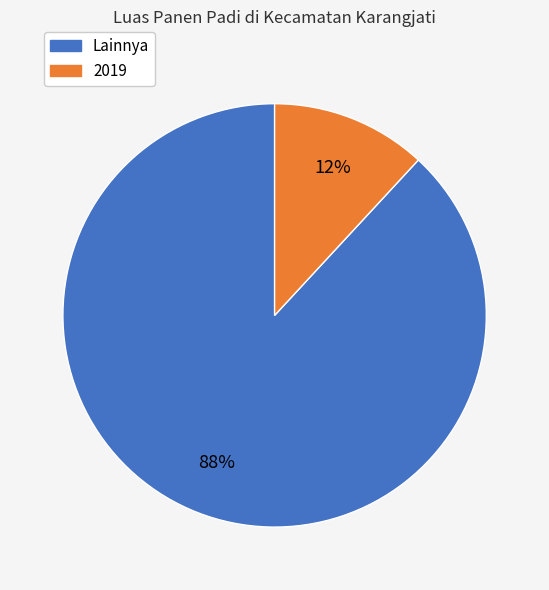

Is there any slice that represents more than half of the pie?

Yes